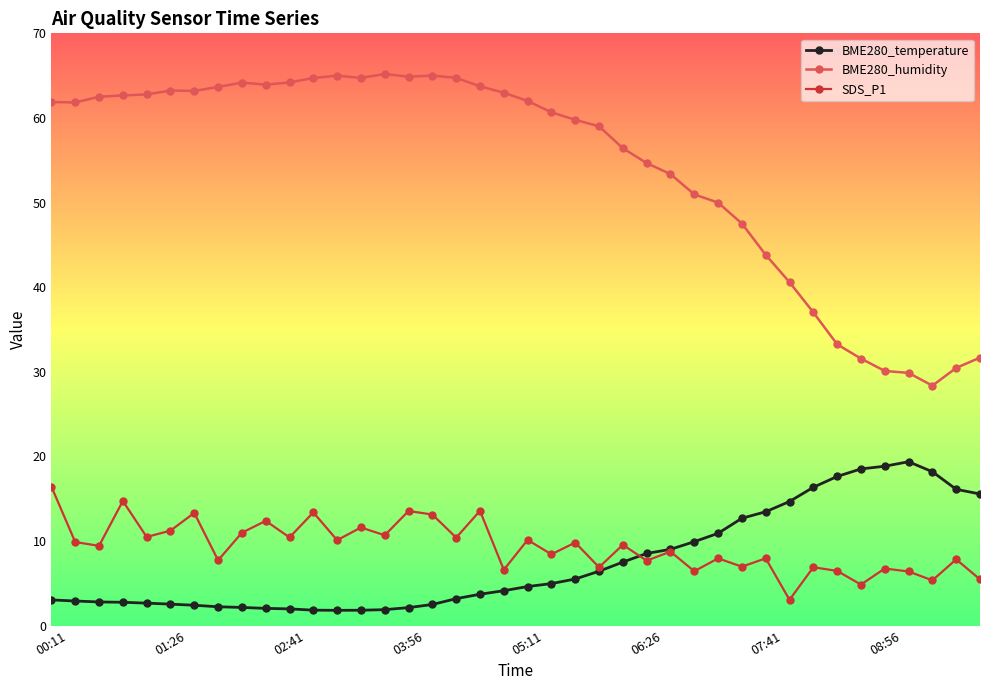

At how many categories does at least one series exceed 26?

40